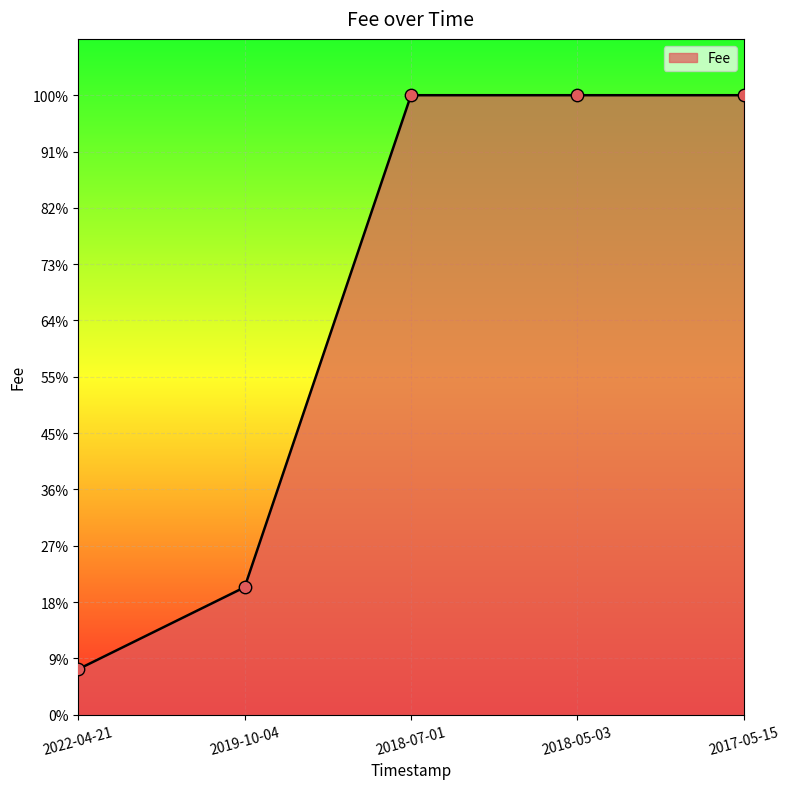

Is this an area chart (filled region under the line)?

Yes